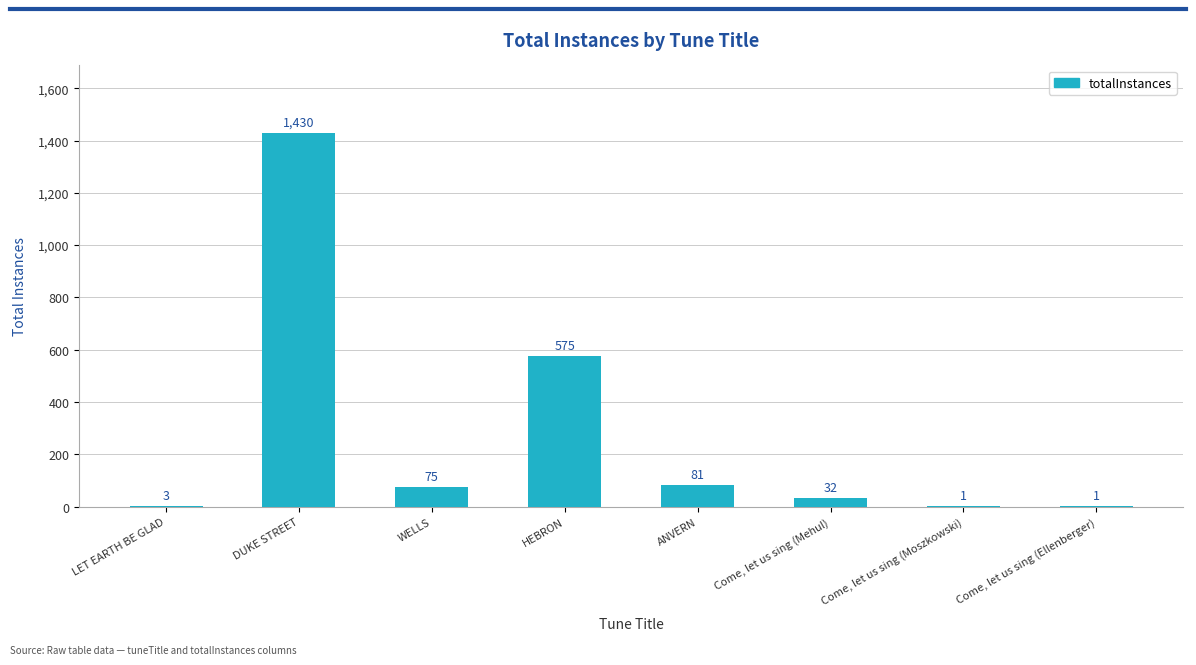

At which category does the chart reach its peak across all series?

DUKE STREET